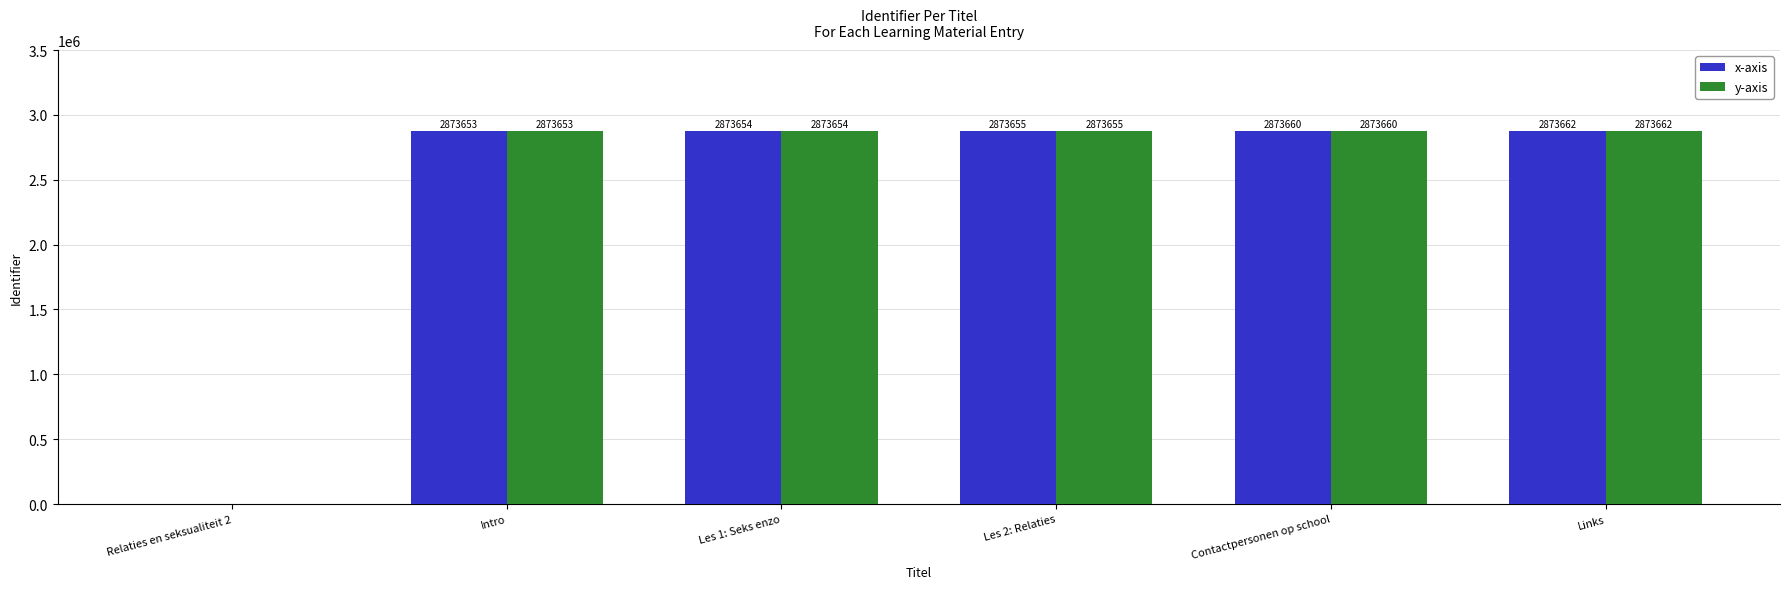

At which category is the sum across all series the highest?

Links